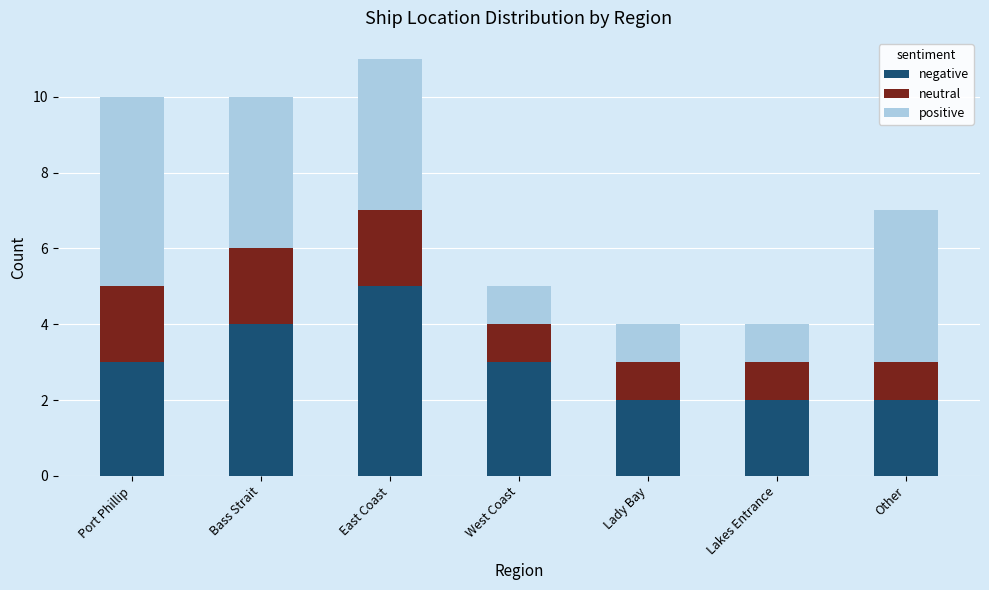

What is the total value across all series at Port Phillip?

10